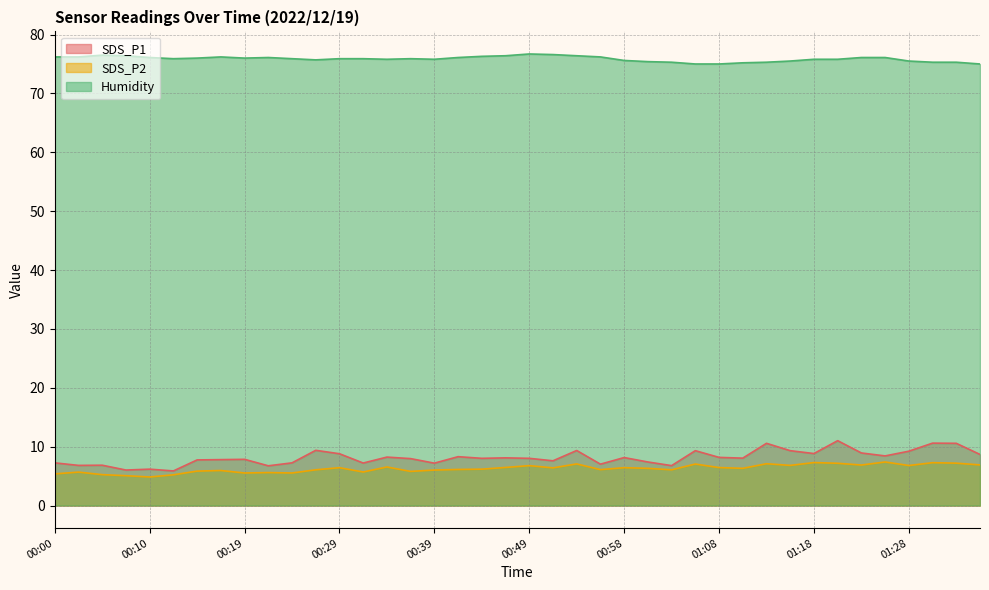

Between 01:06 and 01:21, which series saw the biggest shift?

SDS_P1